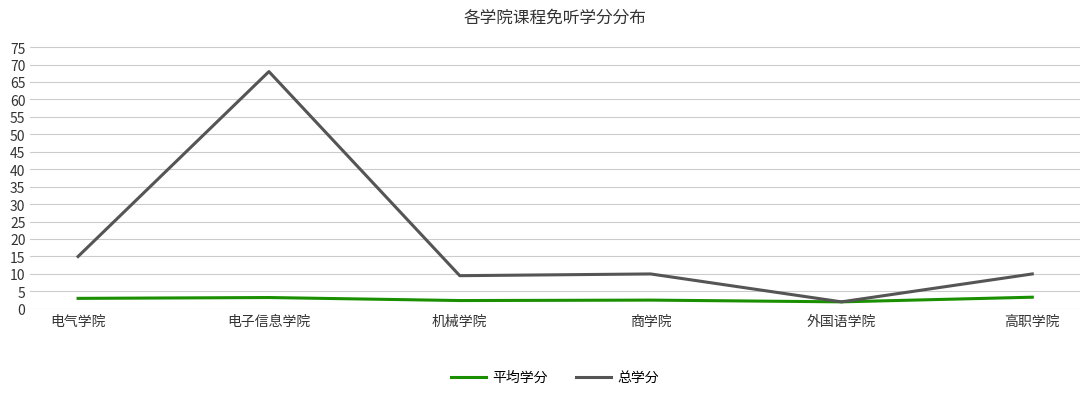

What are all the series names shown in the legend?

平均学分, 总学分